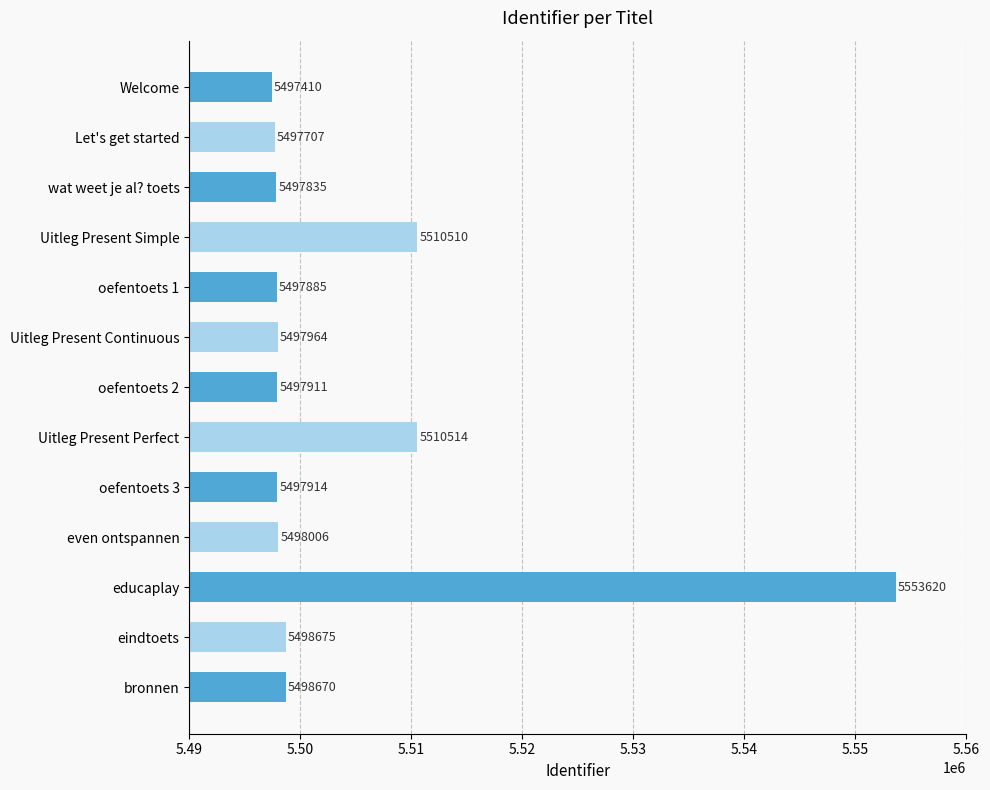

What is the sum of all values?

71554621